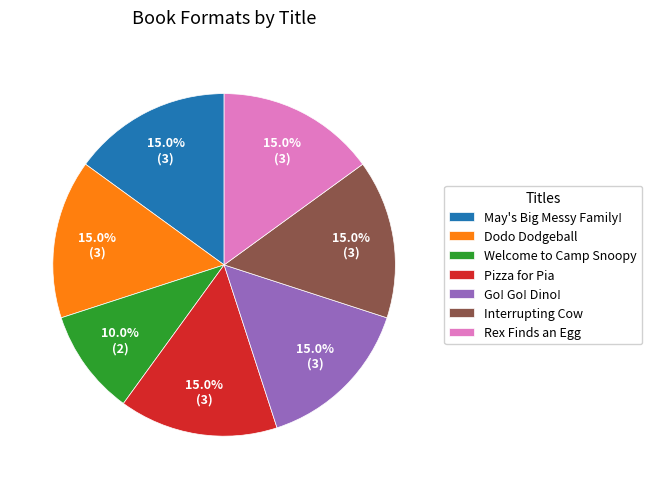

How many segments does this pie chart have?

7